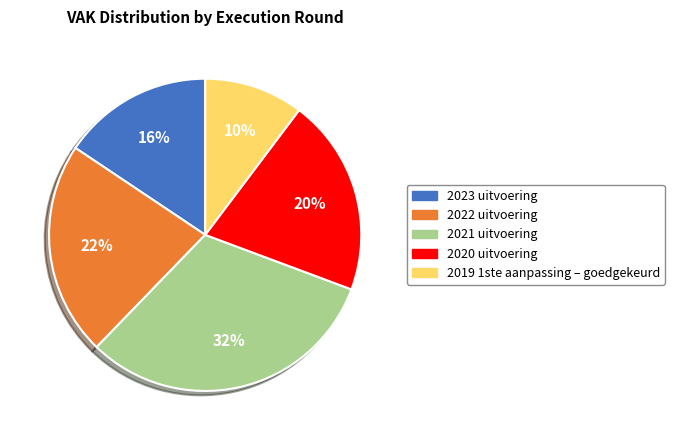

To the nearest percent, what is the average slice percentage?

20%